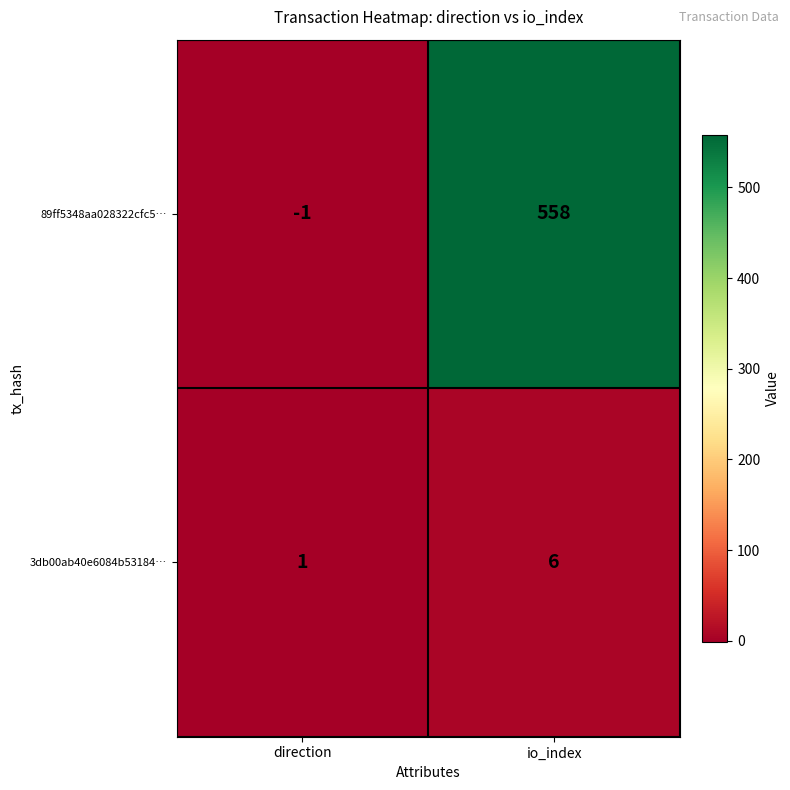

Which label corresponds to the smallest value in the chart?

direction